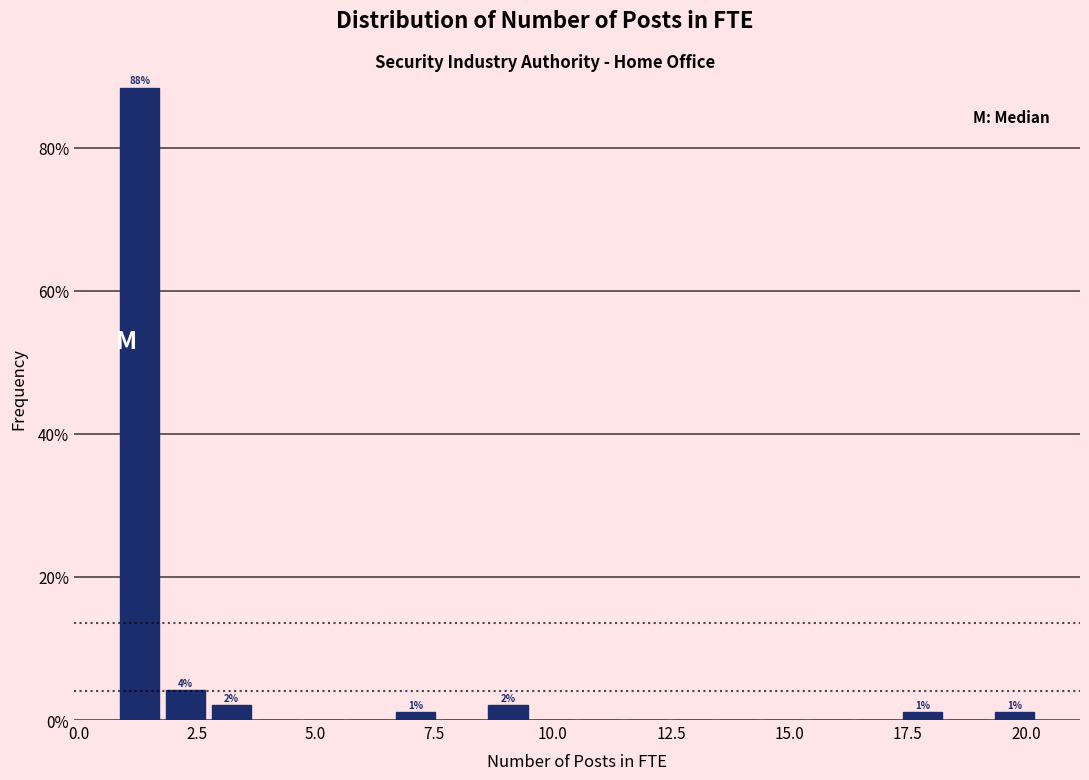

Around what value on the x-axis is the tallest bar? Give the approximate position of its centre, as read against the axis.

1.5